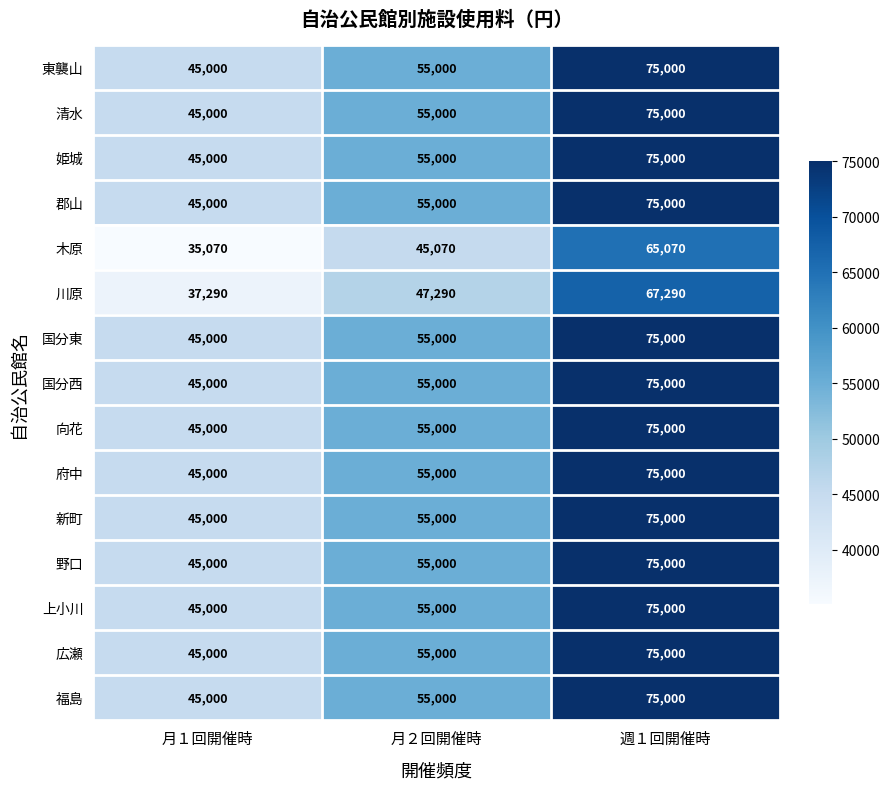

Where is 広瀬 nearest to the value 60000?

月２回開催時